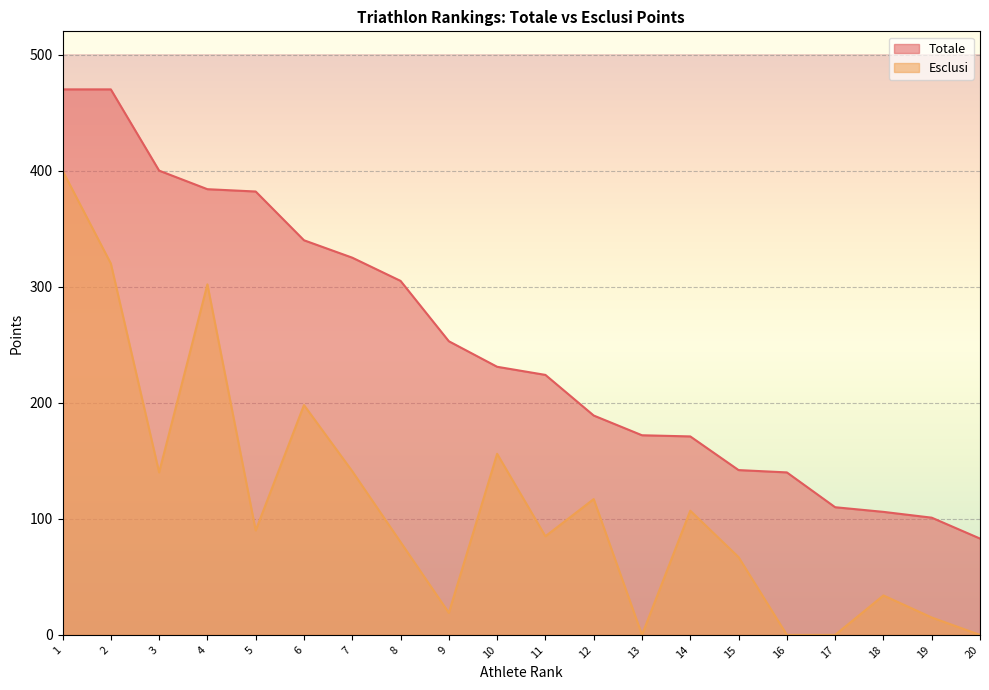

At 3, list the series in order from smallest to largest.

Esclusi, Totale